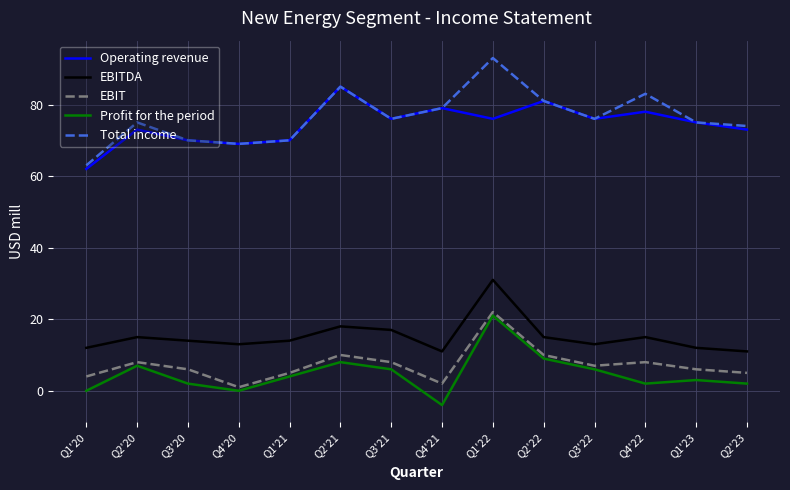

Reading right to left, extract all data points from this chart.

Operating revenue: 73	75	78	76	81	76	79	76	85	70	69	70	73	62
EBITDA: 11	12	15	13	15	31	11	17	18	14	13	14	15	12
EBIT: 5	6	8	7	10	22	2	8	10	5	1	6	8	4
Profit for the period: 2	3	2	6	9	21	-4	6	8	4	0	2	7	0
Total income: 74	75	83	76	81	93	79	76	85	70	69	70	75	63